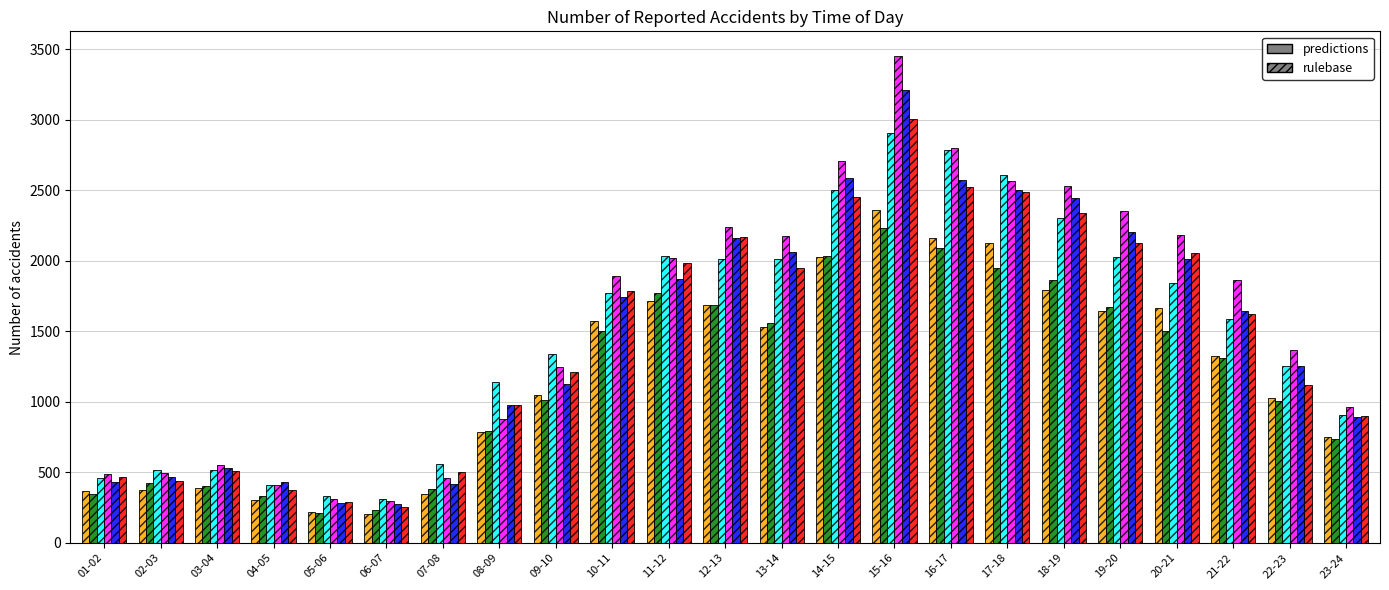

What is the difference between the highest and lowest values at 18-19?

739